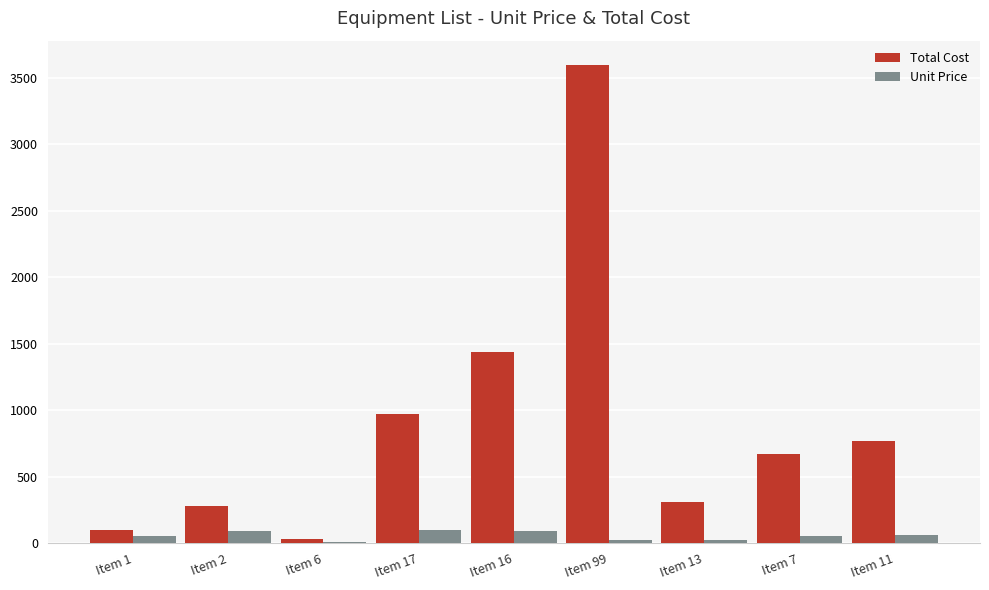

Which series has the largest total across all categories?

Total Cost